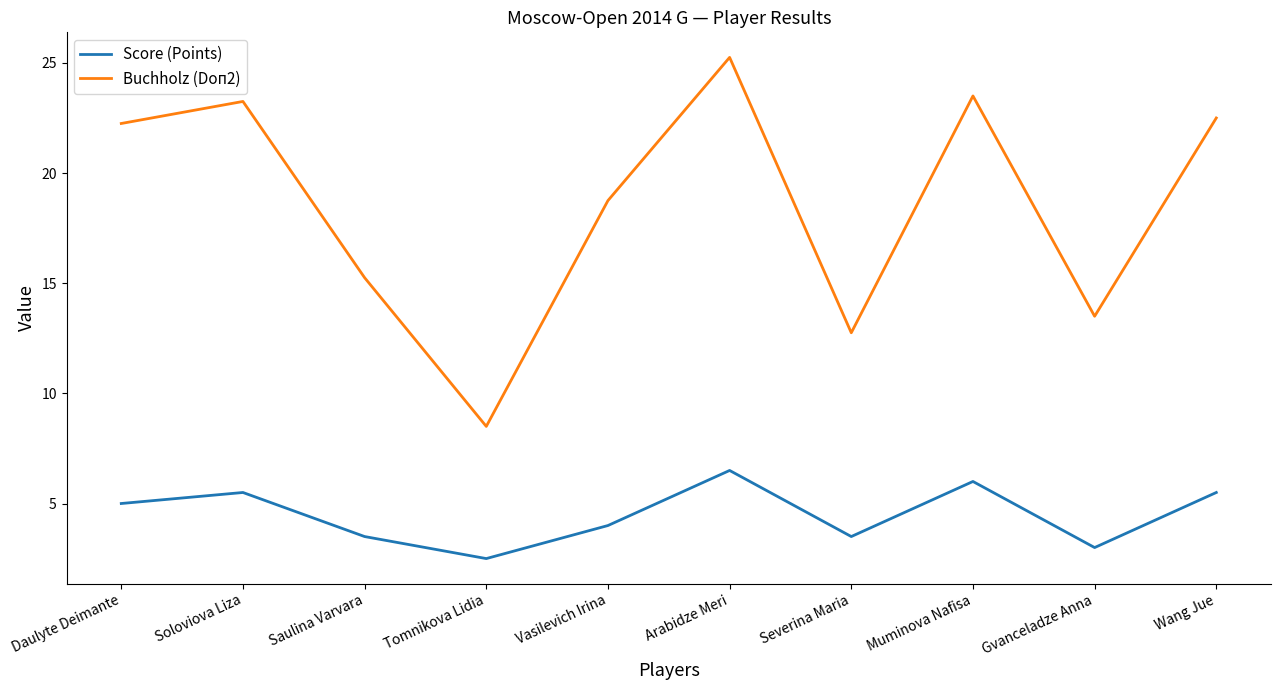

How many distinct data groups are displayed?

2